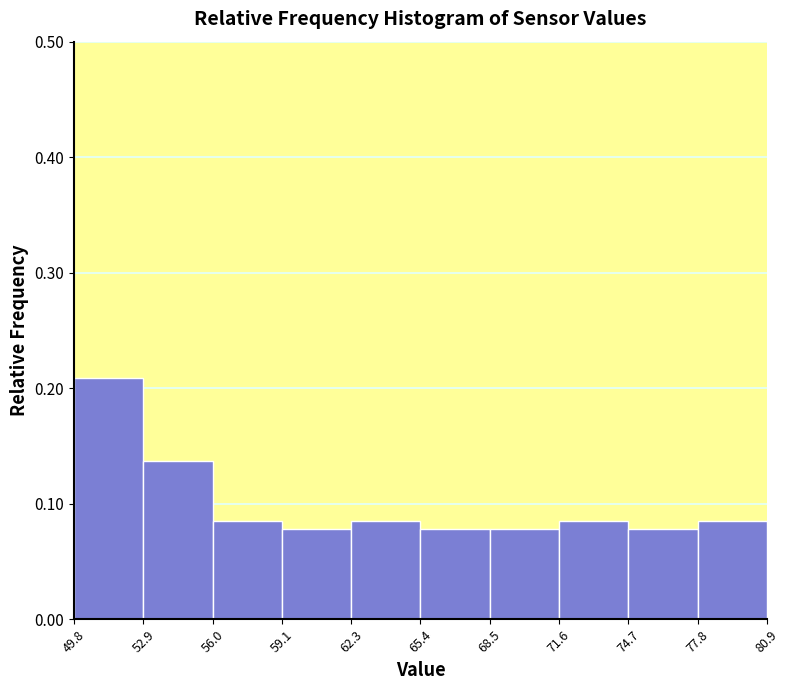

Reading left to right, transcribe this chart: for each bar, give the range it covers on the x-axis and its height. The values are not printed on the chart, so give them approximately, as read against the axis.

49.8 to 52.9: 0.21
52.9 to 56.0: 0.14
56.0 to 59.1: 0.08
59.1 to 62.3: 0.08
62.3 to 65.4: 0.08
65.4 to 68.5: 0.08
68.5 to 71.6: 0.08
71.6 to 74.7: 0.08
74.7 to 77.8: 0.08
77.8 to 80.9: 0.08